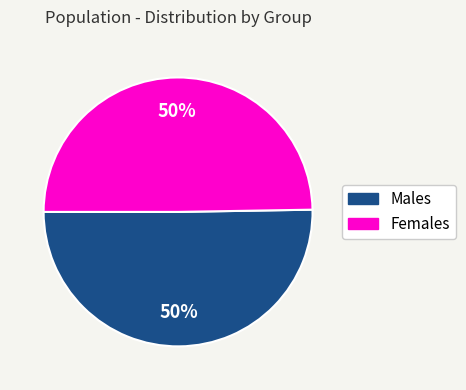

To the nearest percent, what is the average slice percentage?

50%